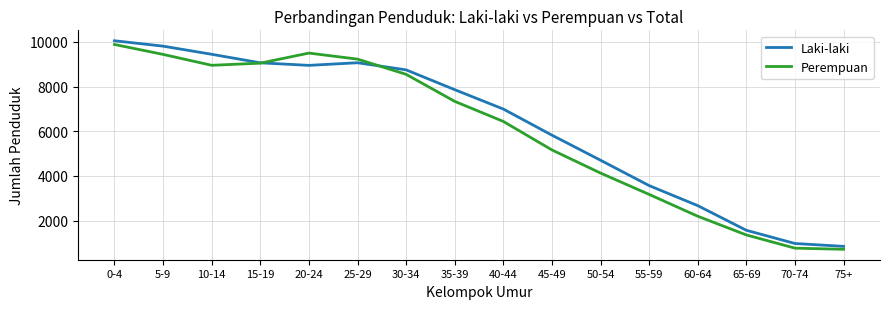

What is the sum of all Perempuan values?

95871